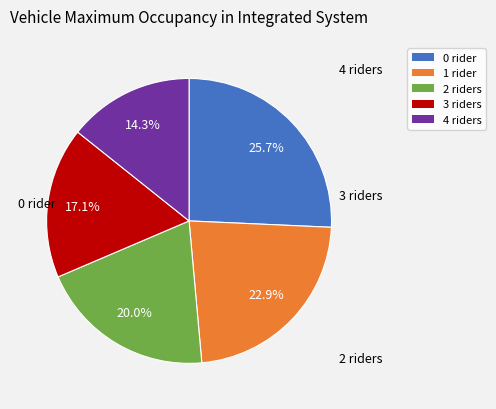

Is there a majority slice in this chart?

No